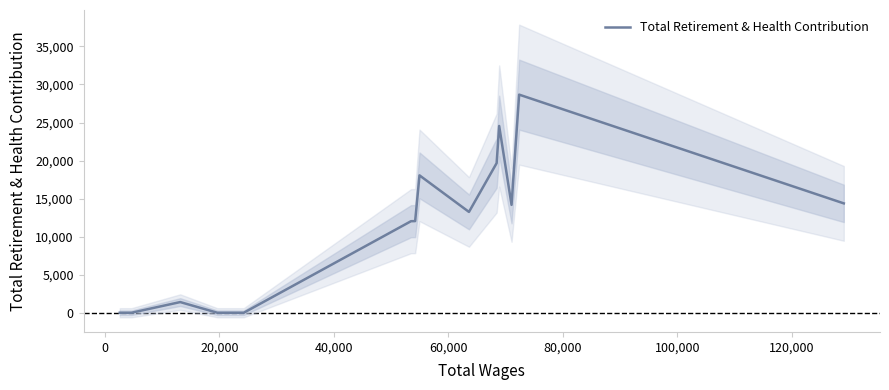

What is the difference between the second highest and minimum values?

24543